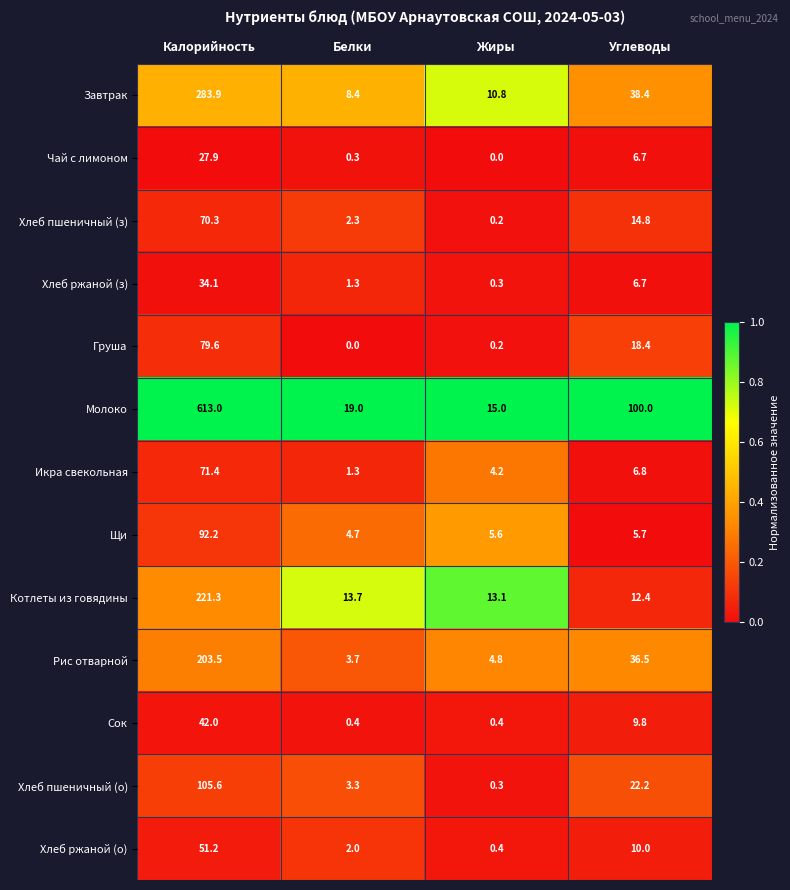

List the labels in order of Котлеты из говядины value, smallest first.

Углеводы, Жиры, Белки, Калорийность